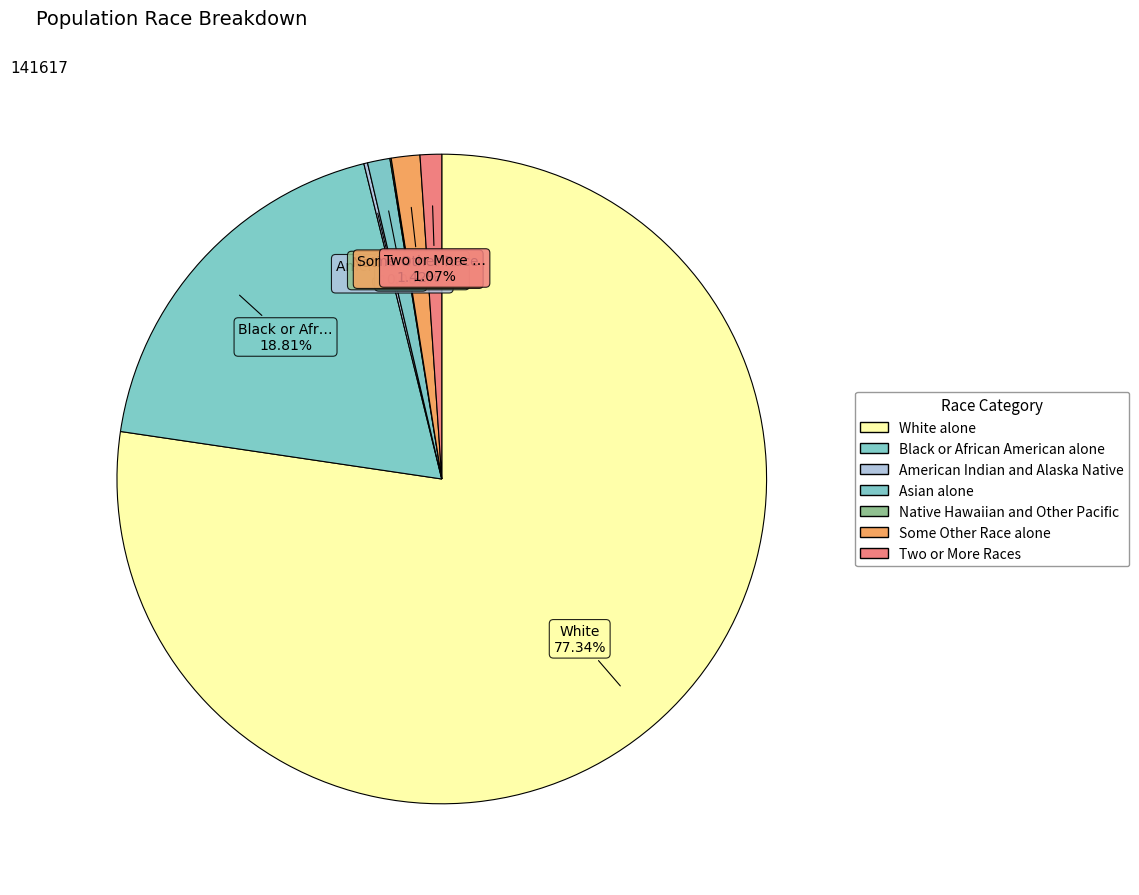

Approximately how many times larger is the value at Native Hawaiian and Other Pacific compared to Two or More Races?

0.1